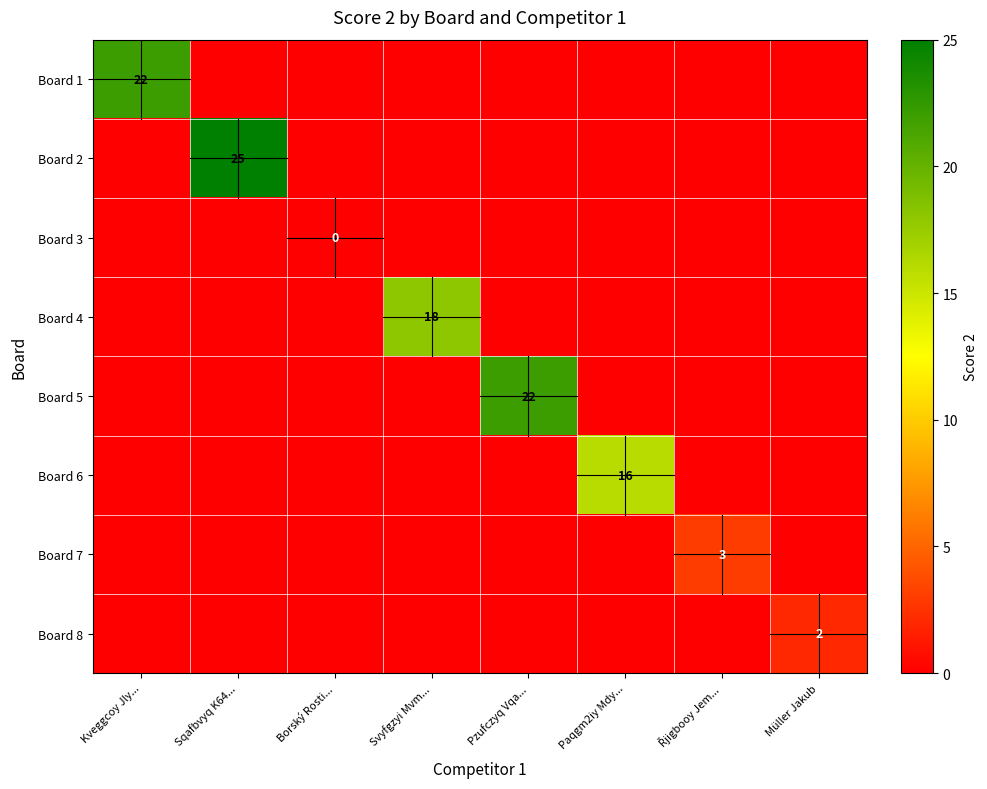

What is the difference between the maximum and minimum values in the Board 2 series?

25